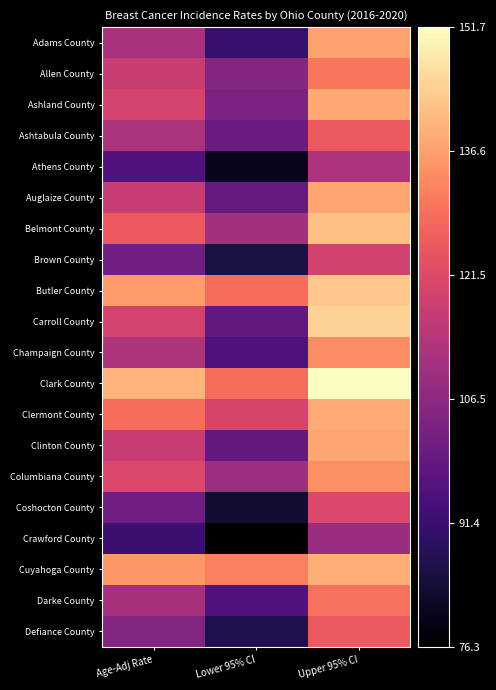

Between Upper 95% CI and Age-Adj Rate, which is larger?

Upper 95% CI